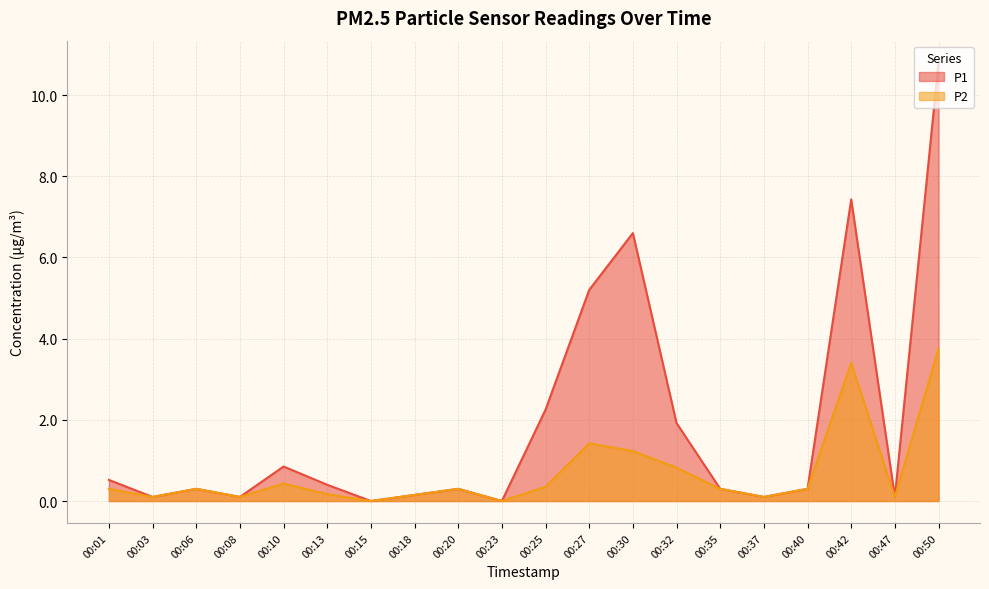

True or false: P2 and P1 intersect in this chart.

False